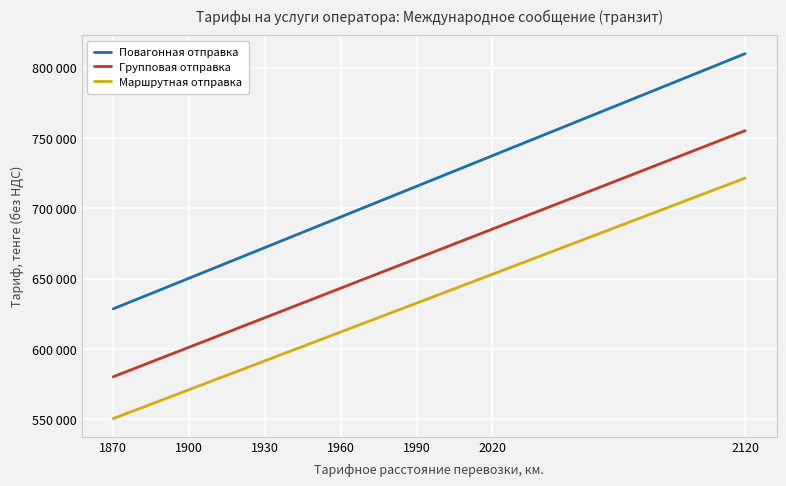

Reading right to left, transcribe all the data shown in this chart.

Повагонная отправка: 809947	795430	780918	766406	751899	737386	722870	715619	708362	701111	693851	686594	679338	672082	664826	657570	650309	643058	635802	628546
Групповая отправка: 755190	741191	727195	713199	699208	685213	671213	664220	657221	650228	643226	636228	629231	622233	615236	608237	601235	594242	587244	580246
Маршрутная отправка: 721494	707811	694134	680457	666783	653106	639423	632589	625750	618917	612073	605234	598396	591557	584717	577879	571036	564201	557362	550524